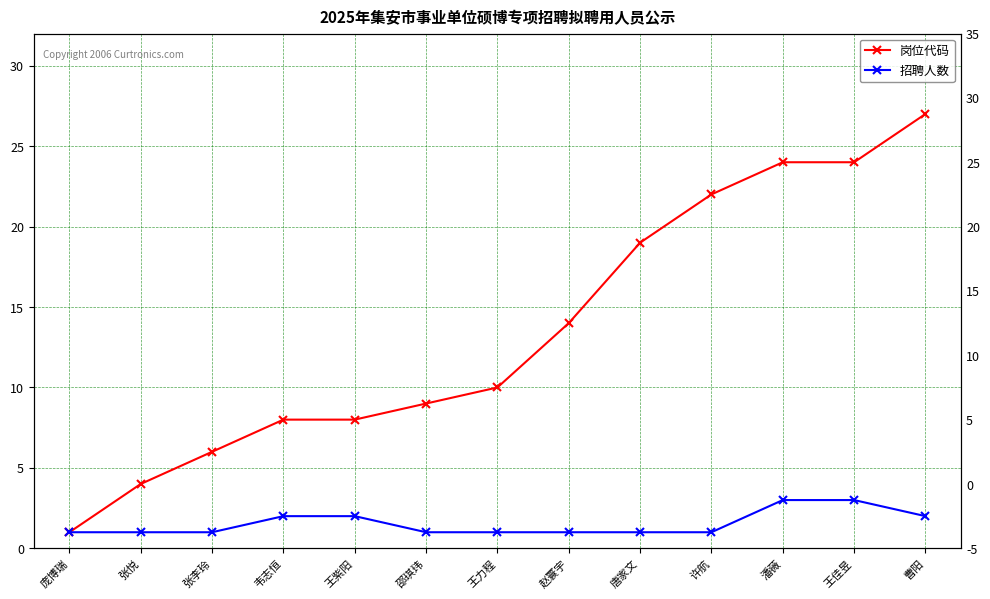

What is the approximate value of 岗位代码 at 张李玲?

6